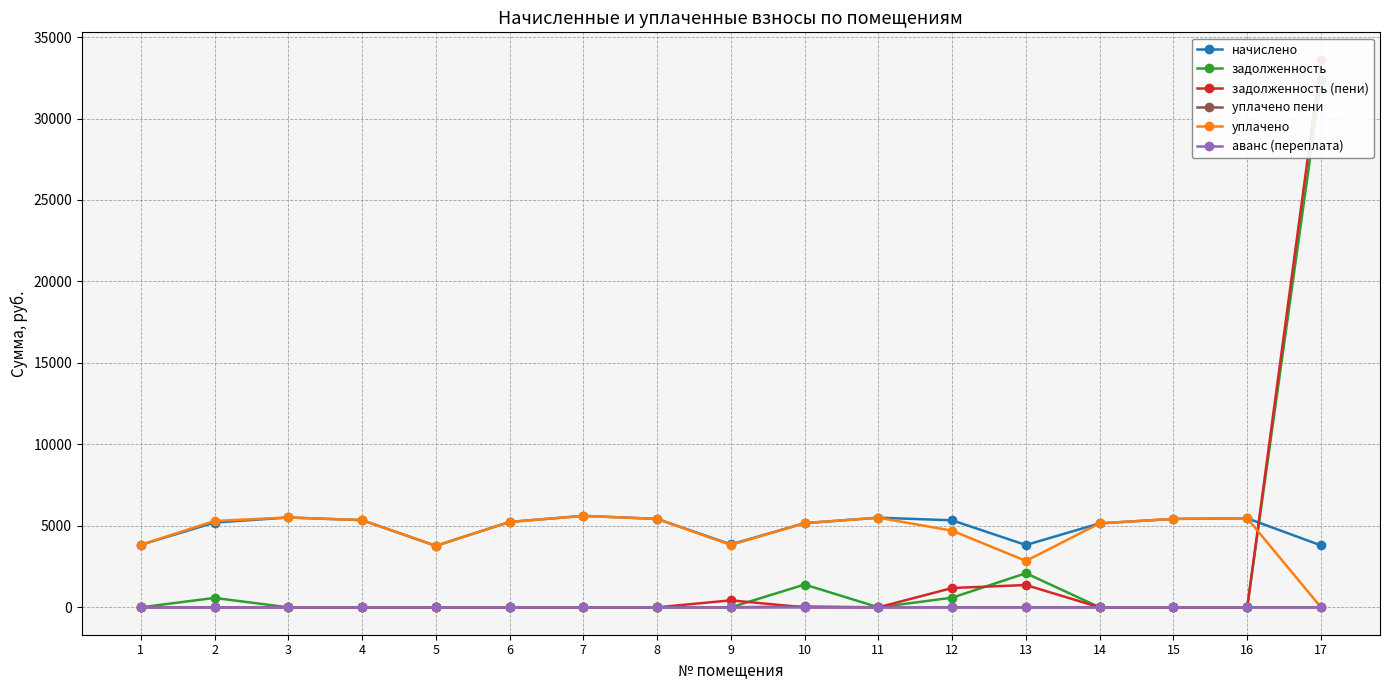

True or false: задолженность (пени) has a value of -19449.7 at 3.

False